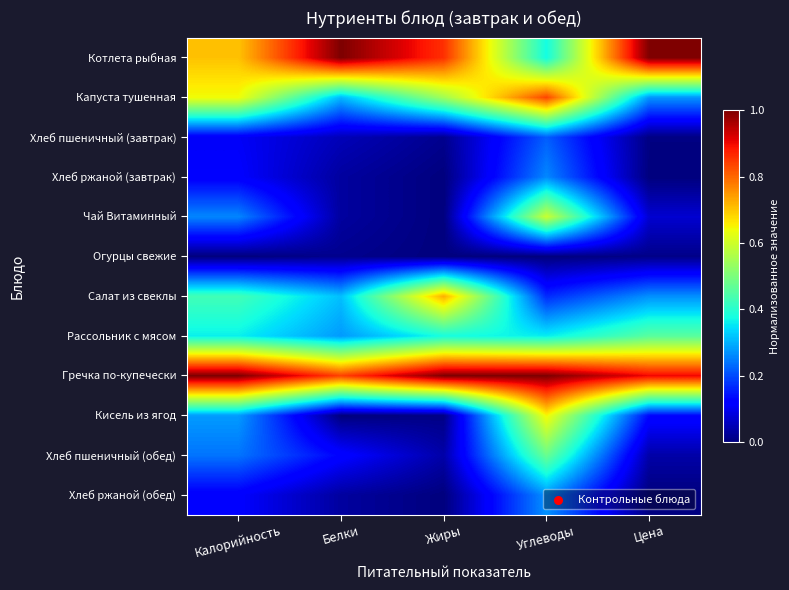

At which category is the sum across all series the highest?

Углеводы